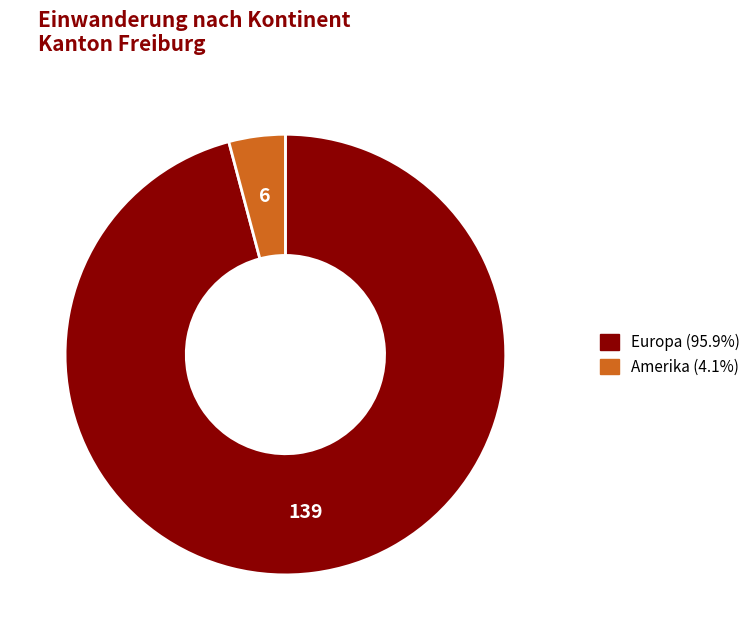

Does any single category account for the majority?

Yes